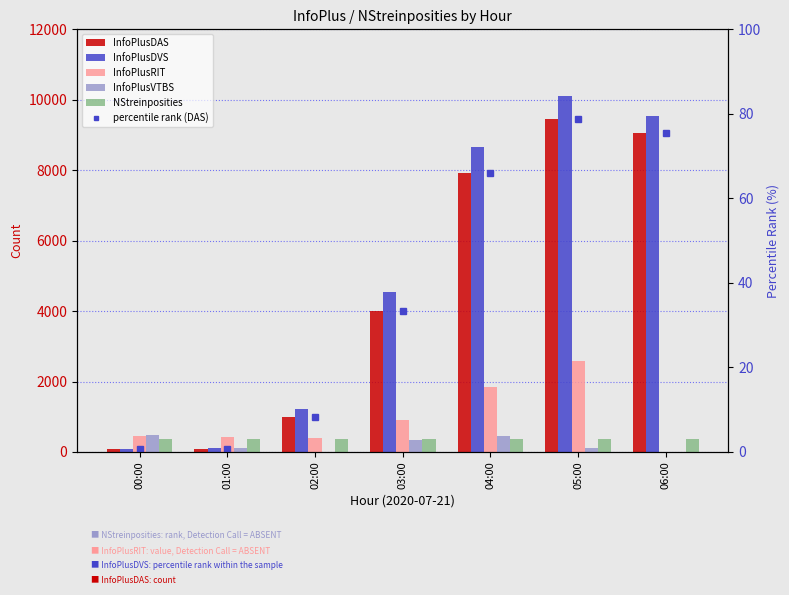

What is the value of the percentile rank (DAS) bar at the 7th from the left?

75.6